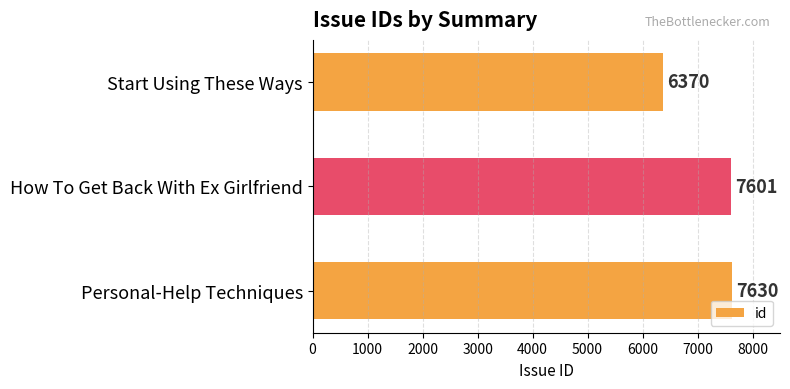

The chart shows a value of 6370 at Start Using These Ways. True or false?

True